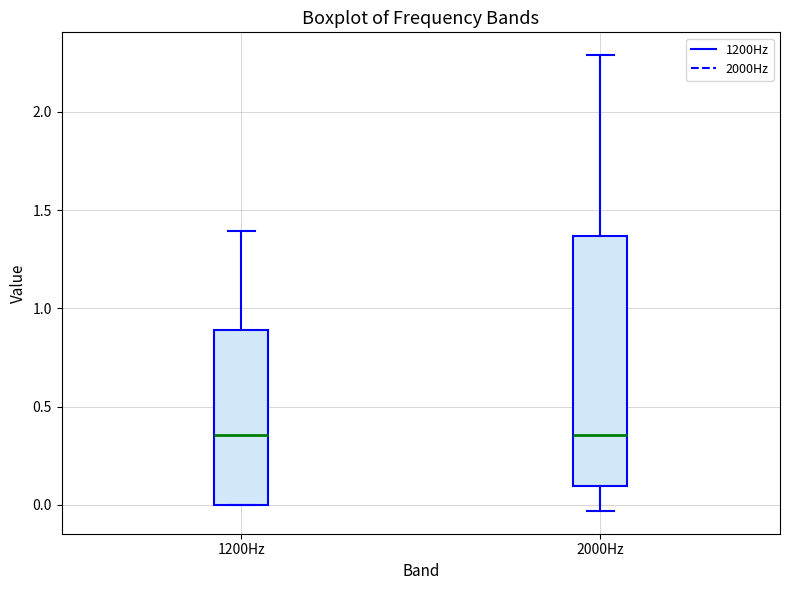

Reading left to right, transcribe this box plot: for each box, give where its median line is, the range the box spans, and where its two whiskers end, as read against the y-axis. The values are not printed on the chart, so give them approximately, as read against the axis.

1200Hz: median 0.35, box 0.00 to 0.90, whiskers 0.00 to 1.40
2000Hz: median 0.35, box 0.10 to 1.35, whiskers -0.05 to 2.30